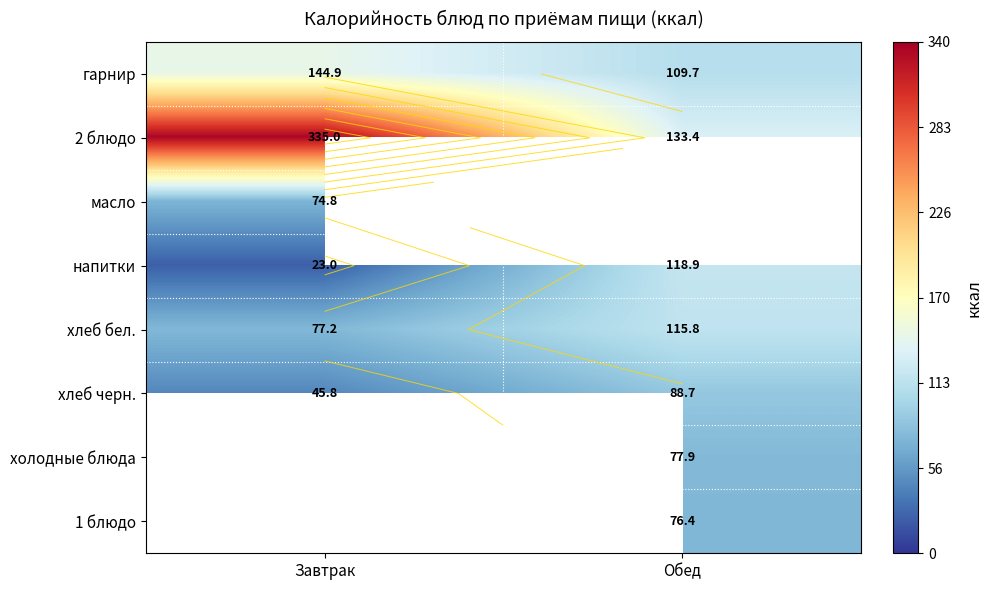

True or false: масло has a value of 37.1 at Завтрак.

False